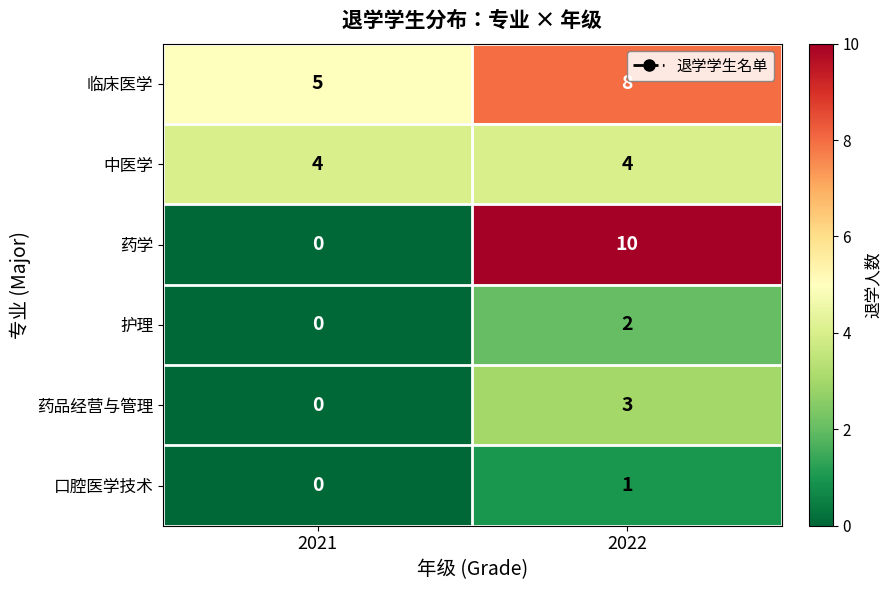

List the series in order of their peak value, lowest first.

口腔医学技术, 护理, 药品经营与管理, 中医学, 临床医学, 药学